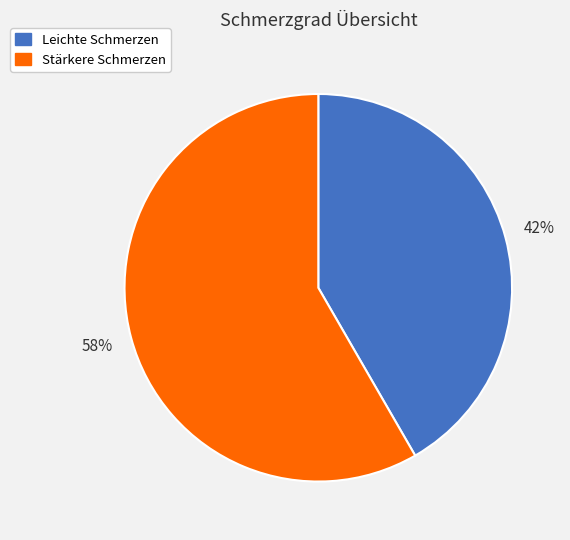

Is the sum of Leichte Schmerzen and Stärkere Schmerzen greater than half?

Yes